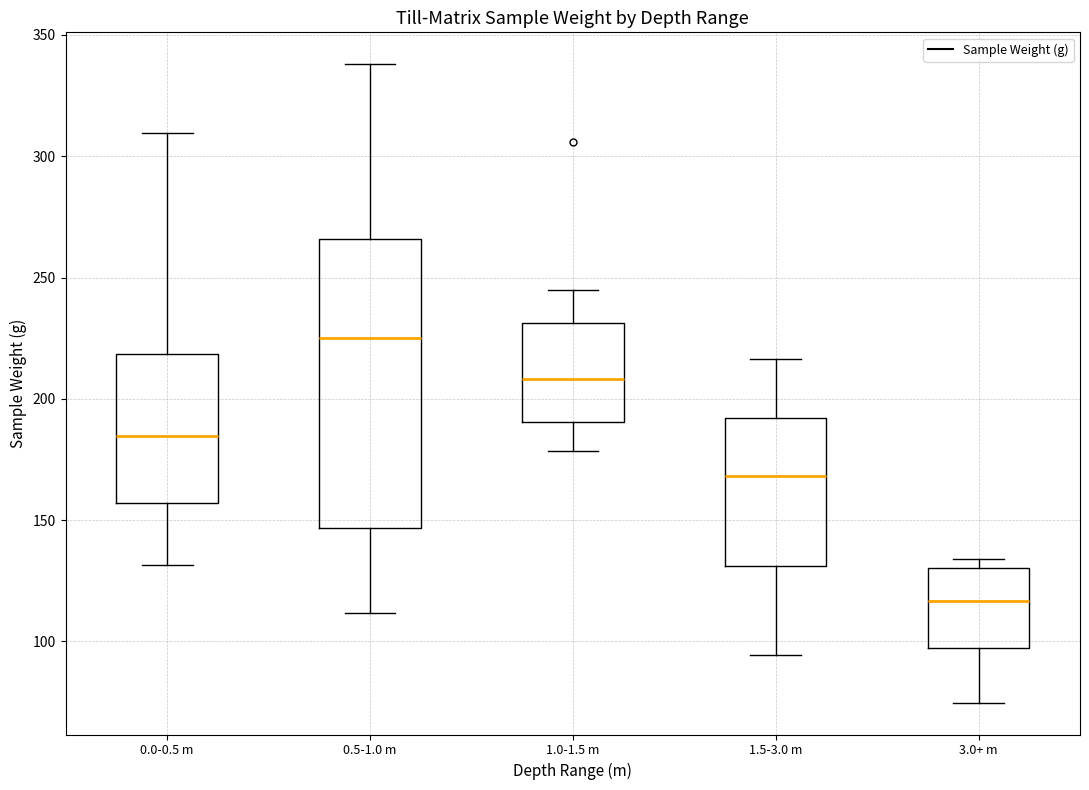

Where does the median line of the box for 3.0+ m sit on the y-axis? The values are not printed on the chart, so give them approximately, as read against the axis.

115